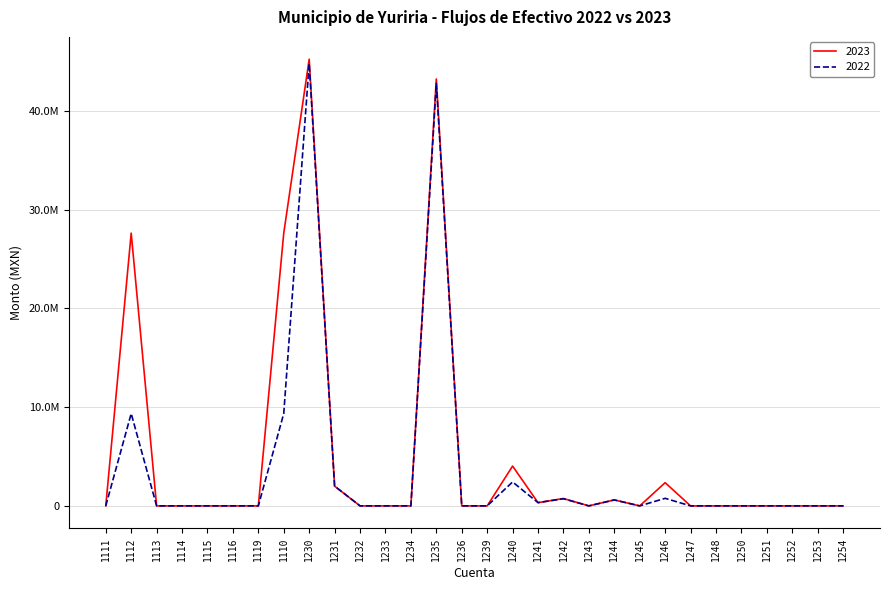

List the labels in order of 2023 value, largest first.

1230, 1235, 1112, 1110, 1240, 1246, 1231, 1242, 1244, 1241, 1111, 1113, 1114, 1115, 1116, 1119, 1232, 1233, 1234, 1236, 1239, 1243, 1245, 1247, 1248, 1250, 1251, 1252, 1253, 1254